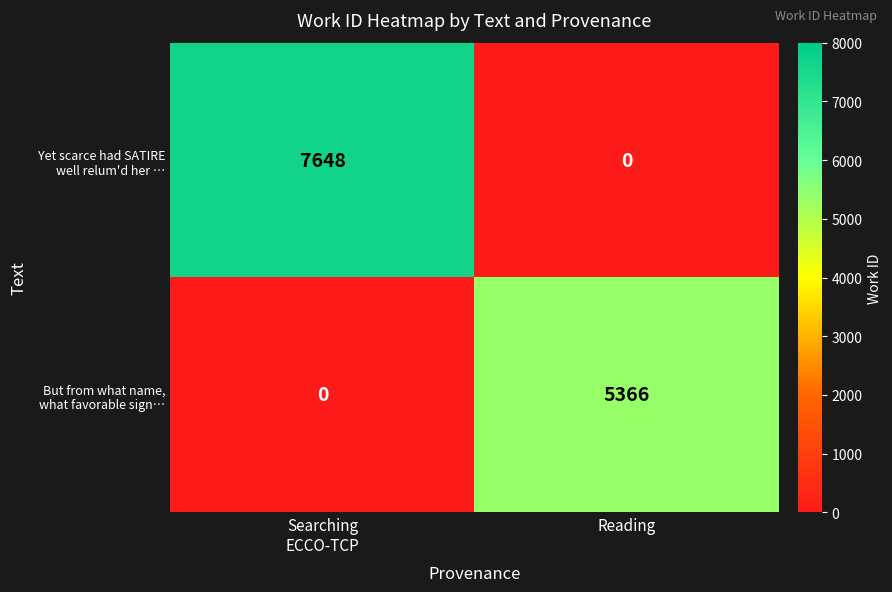

What is the total value across all series at Reading?

5366